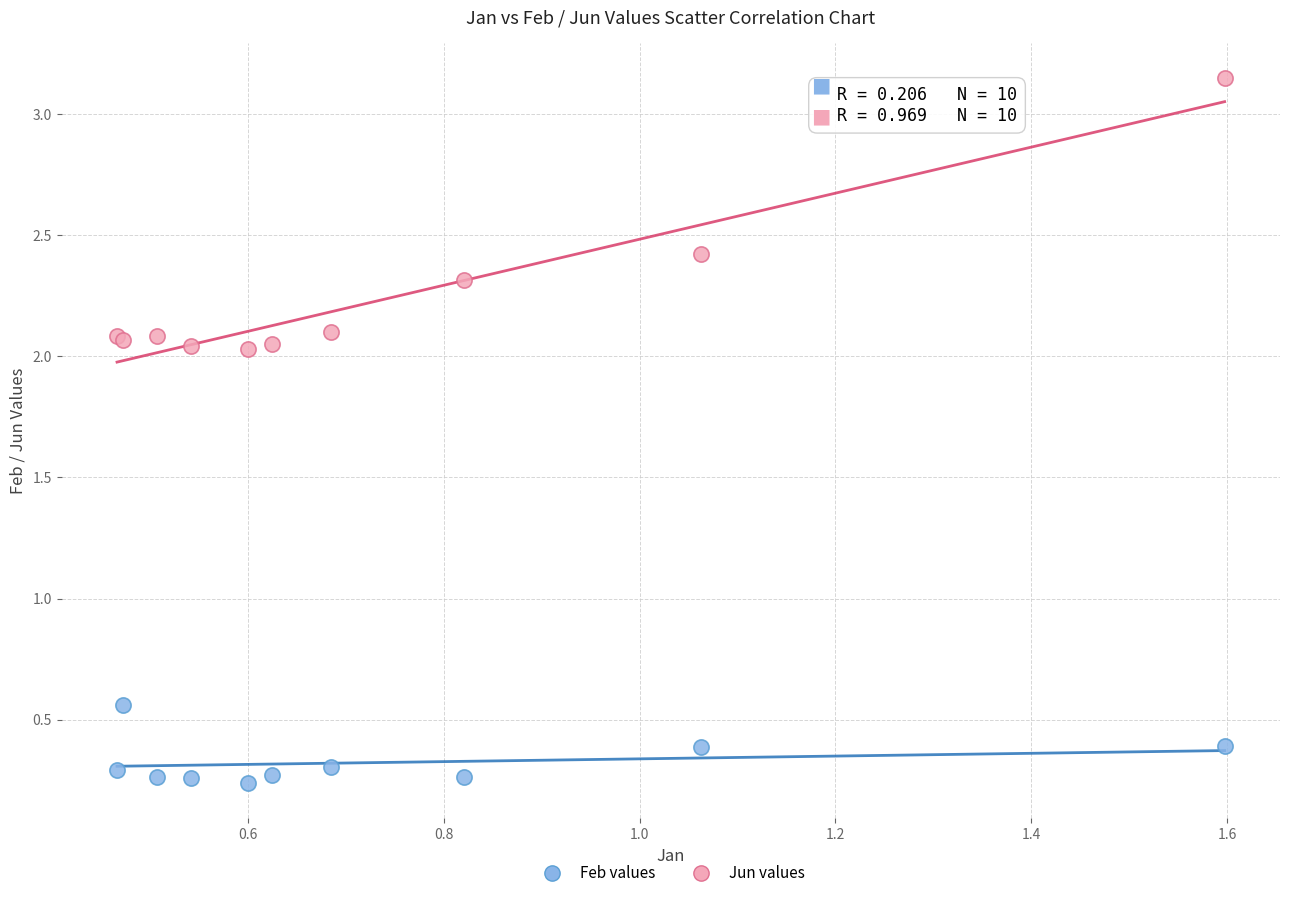

Which series reaches the maximum Y coordinate?

Jun values